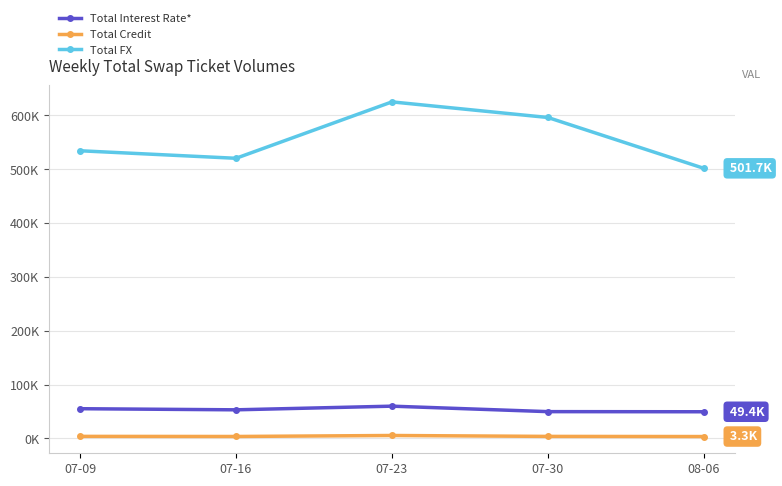

At which category is the sum across all series the highest?

07-23